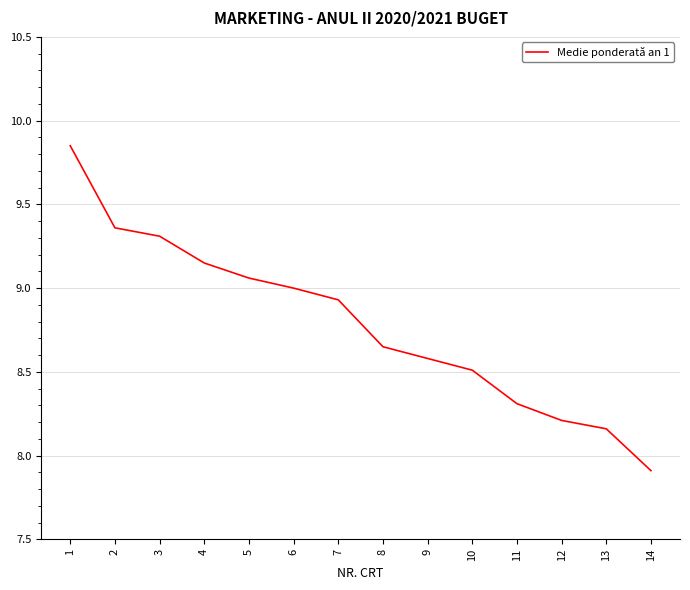

What is the difference between the maximum and minimum values?

1.9